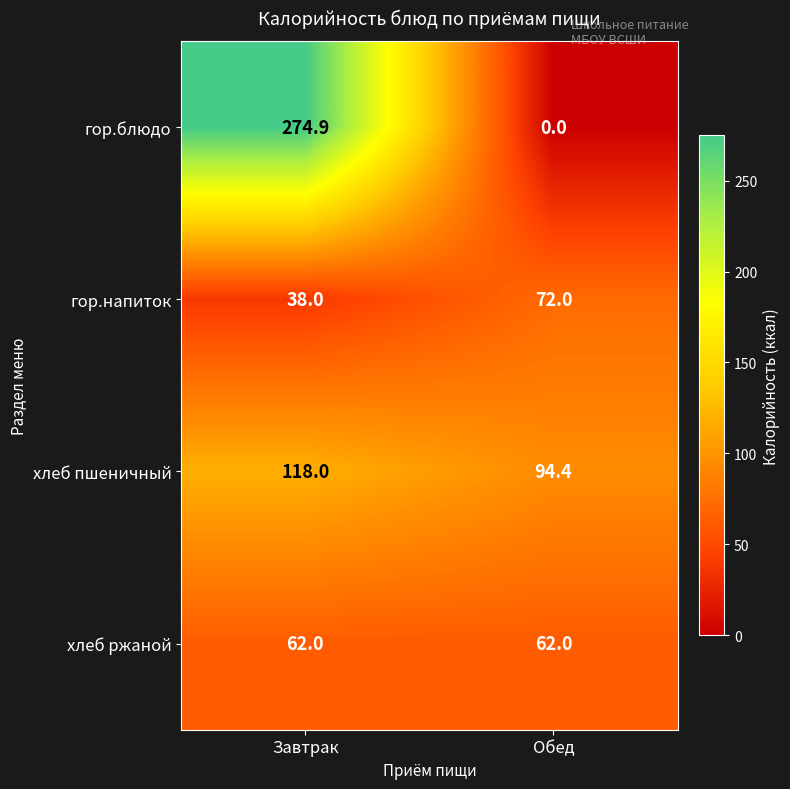

Which label corresponds to the largest value in the chart?

Завтрак